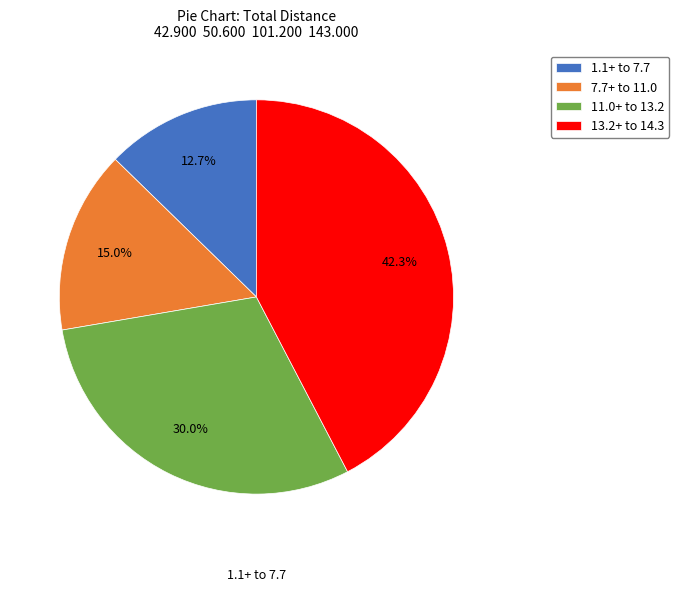

Rank the categories by value from lowest to highest.

1.1+ to 7.7, 7.7+ to 11.0, 11.0+ to 13.2, 13.2+ to 14.3